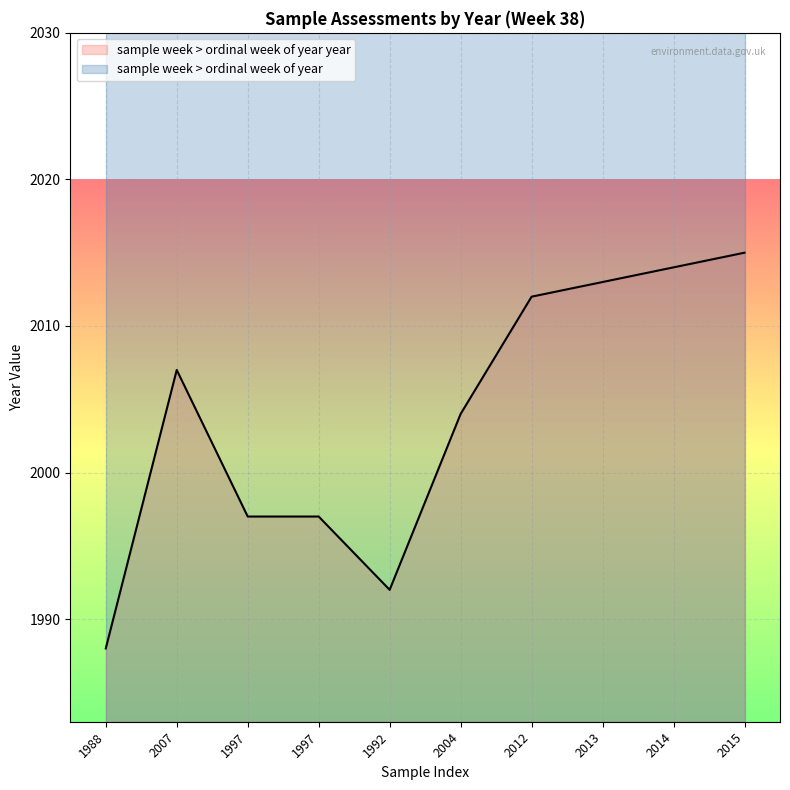

Rank the categories by value from highest to lowest.

2015, 2014, 2013, 2012, 2007, 2004, 1997, 1997, 1992, 1988